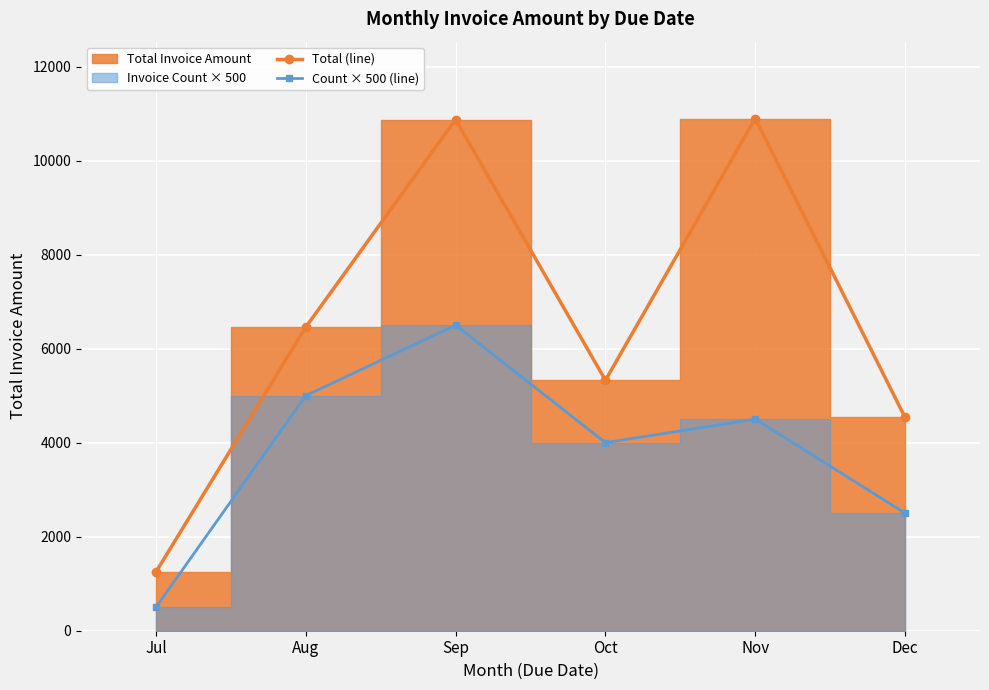

Reading right to left, transcribe all the data shown in this chart.

Total (line): Dec=4536.0	Nov=10895.4	Oct=5327.5	Sep=10873.7	Aug=6457.2	Jul=1249.7
Count × 500 (line): Dec=2500.0	Nov=4500.0	Oct=4000.0	Sep=6500.0	Aug=5000.0	Jul=500.0